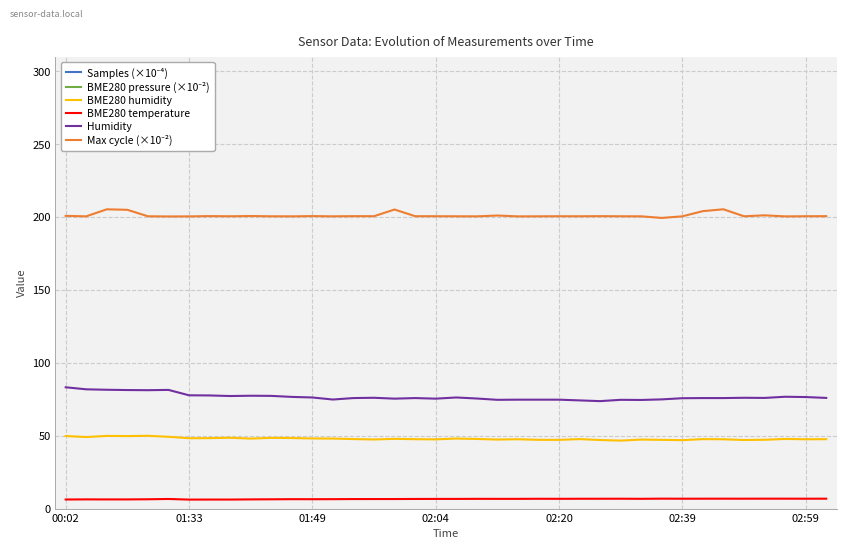

What is the difference between the BME280 temperature values at 22 and 29?

0.1